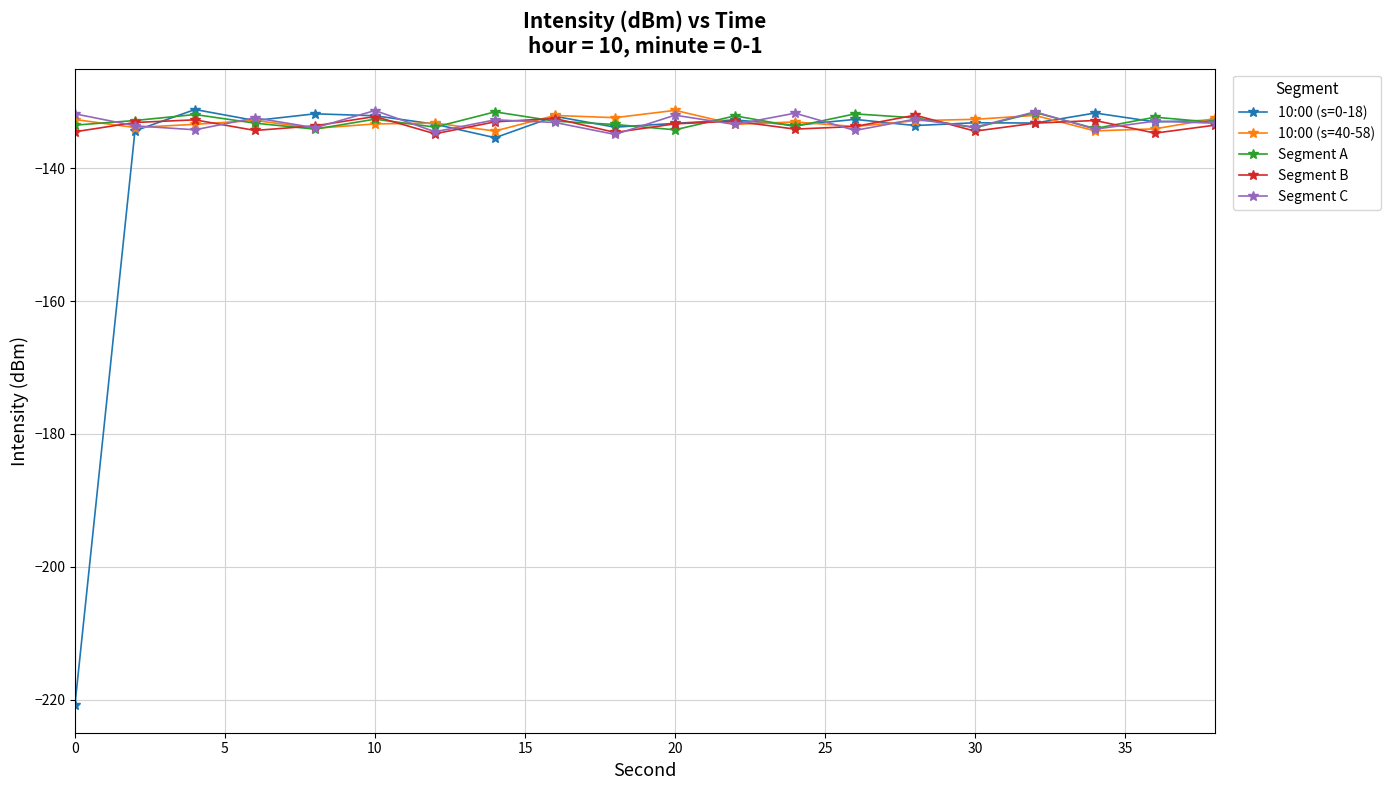

Count the number of data series in this chart.

5